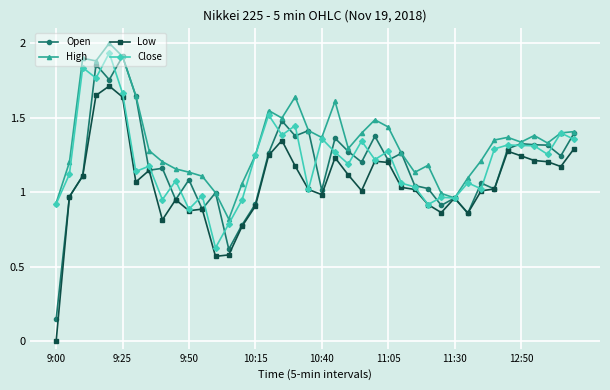

What is the maximum value shown in the chart?

2.0